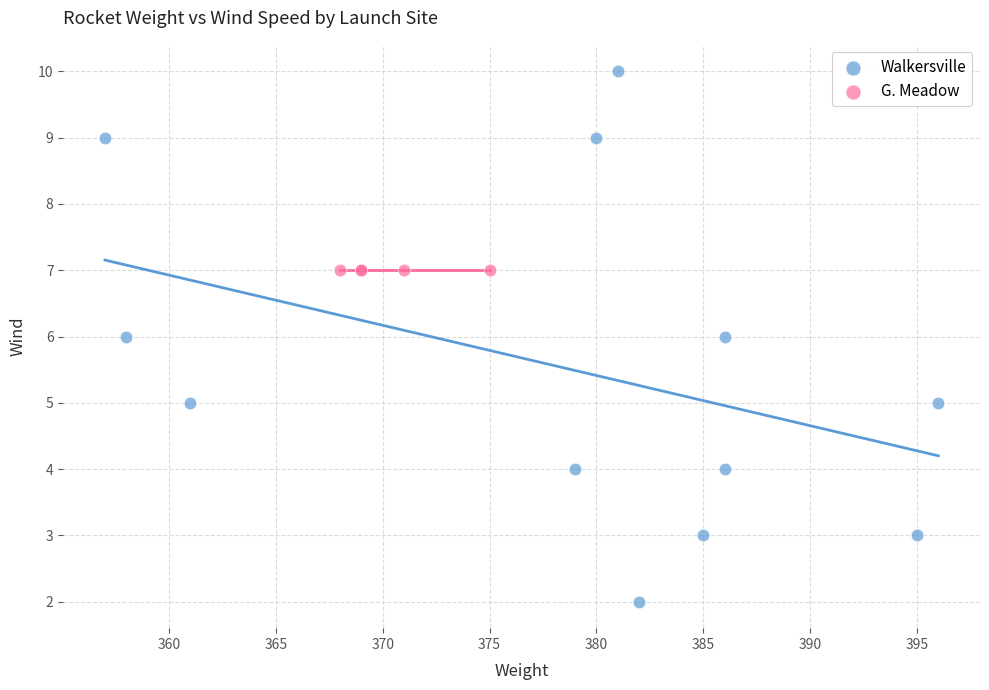

Which series reaches the maximum Y coordinate?

Walkersville